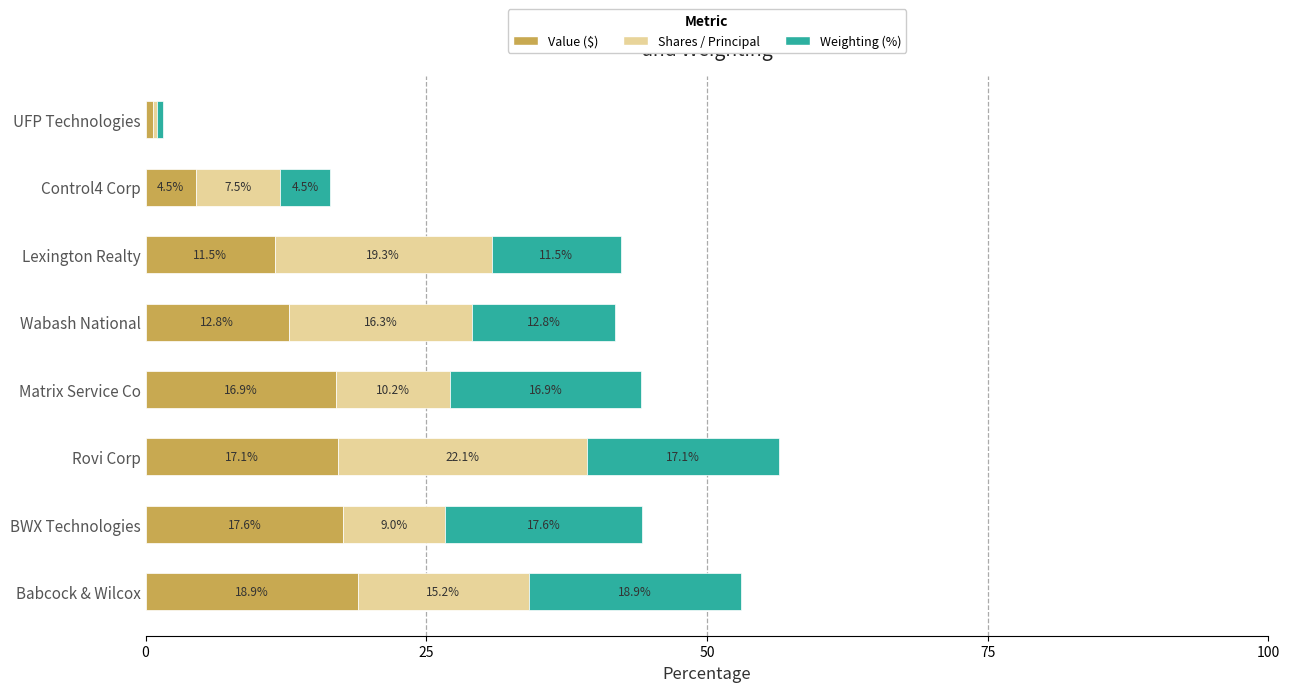

What is the difference between the second highest and second lowest values in the Value ($) series?

13.1